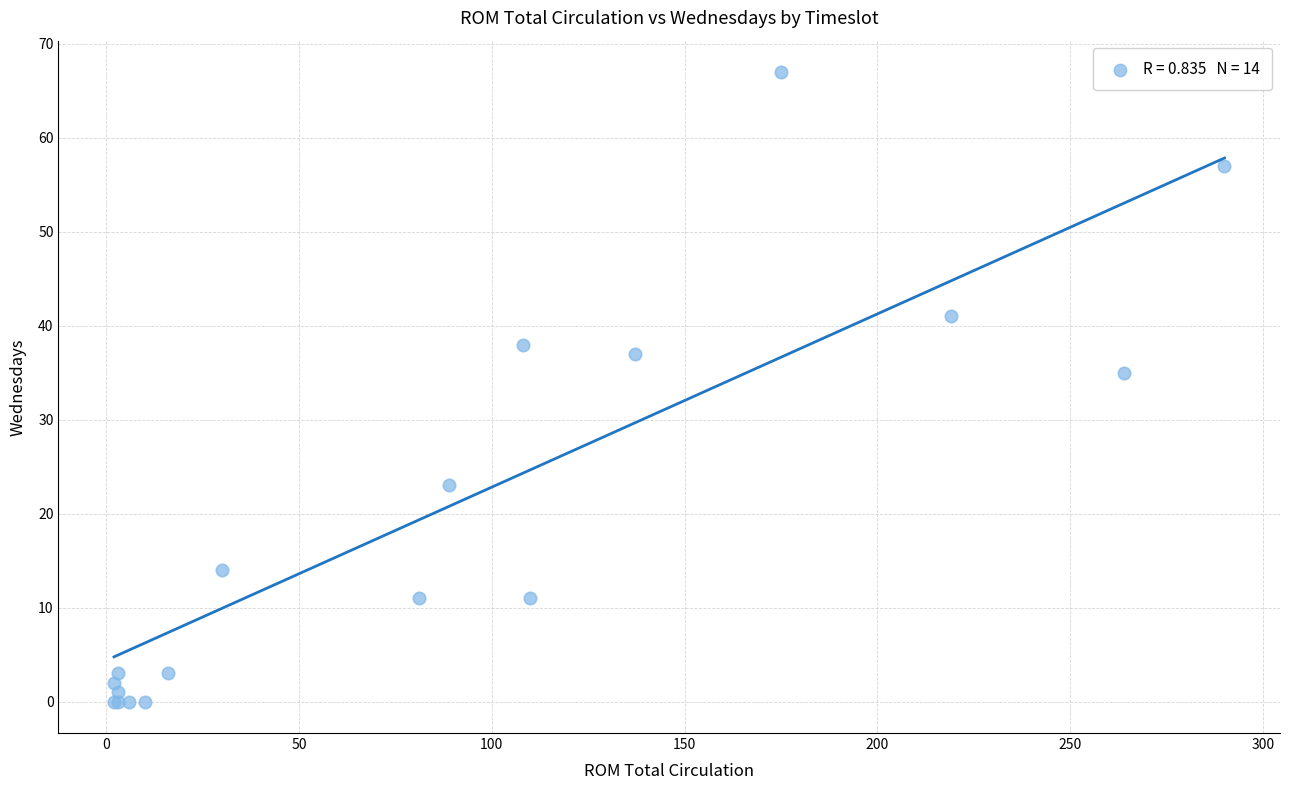

What Y value in the scatter plot is closest to 33?

35